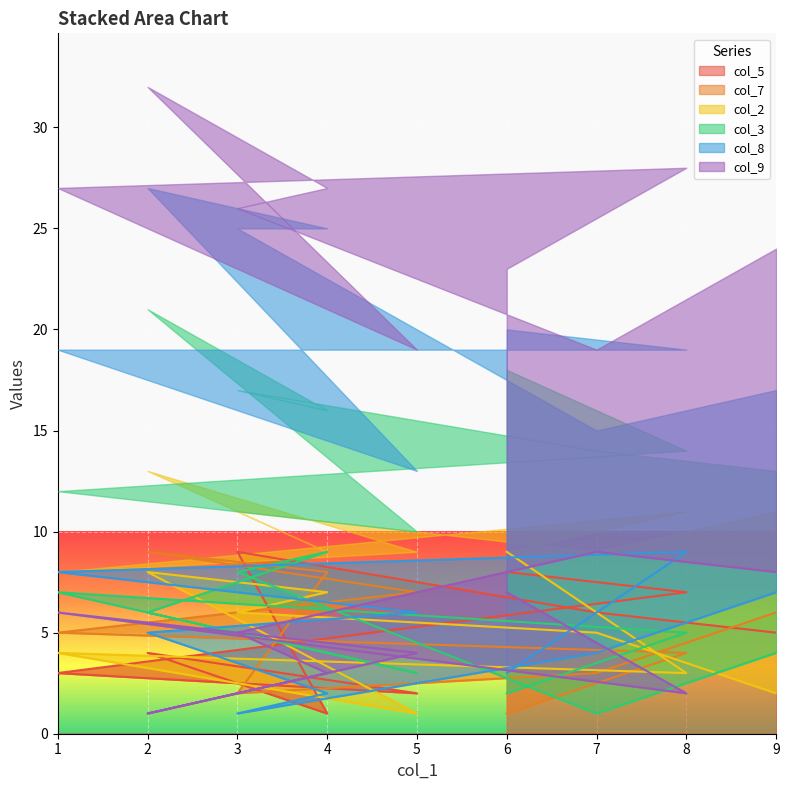

True or false: col_8 has a value of 5 at 2.

True